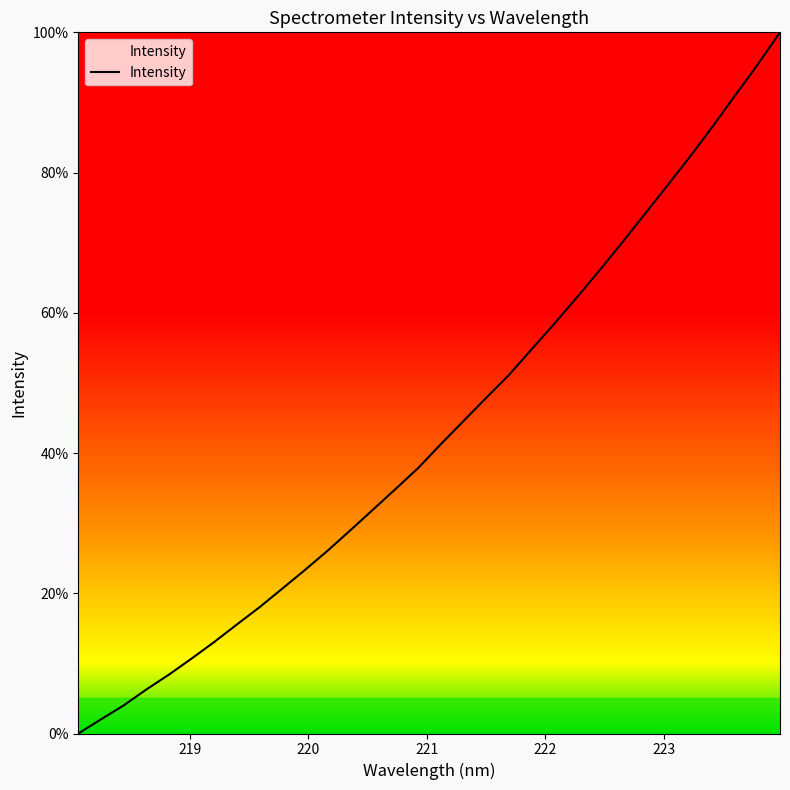

What is the greatest value displayed?

100.0